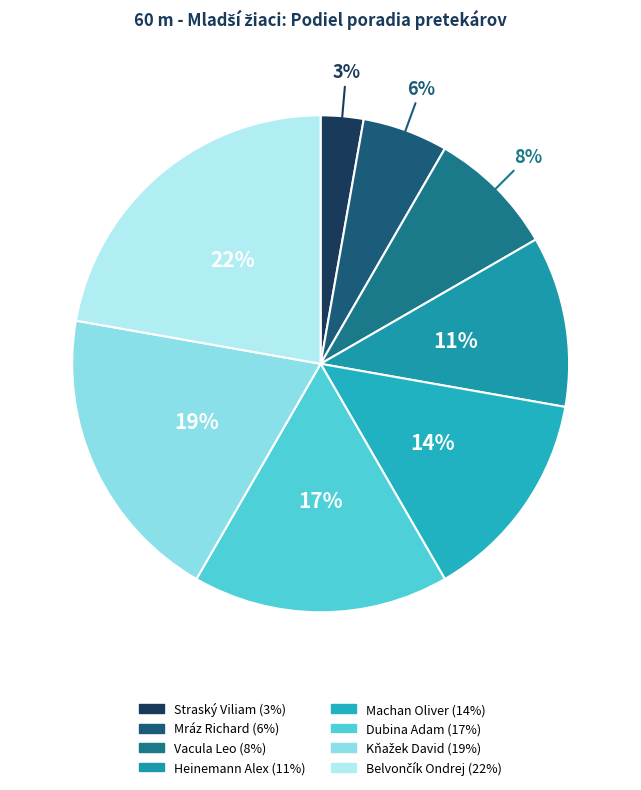

How many segments does this pie chart have?

8